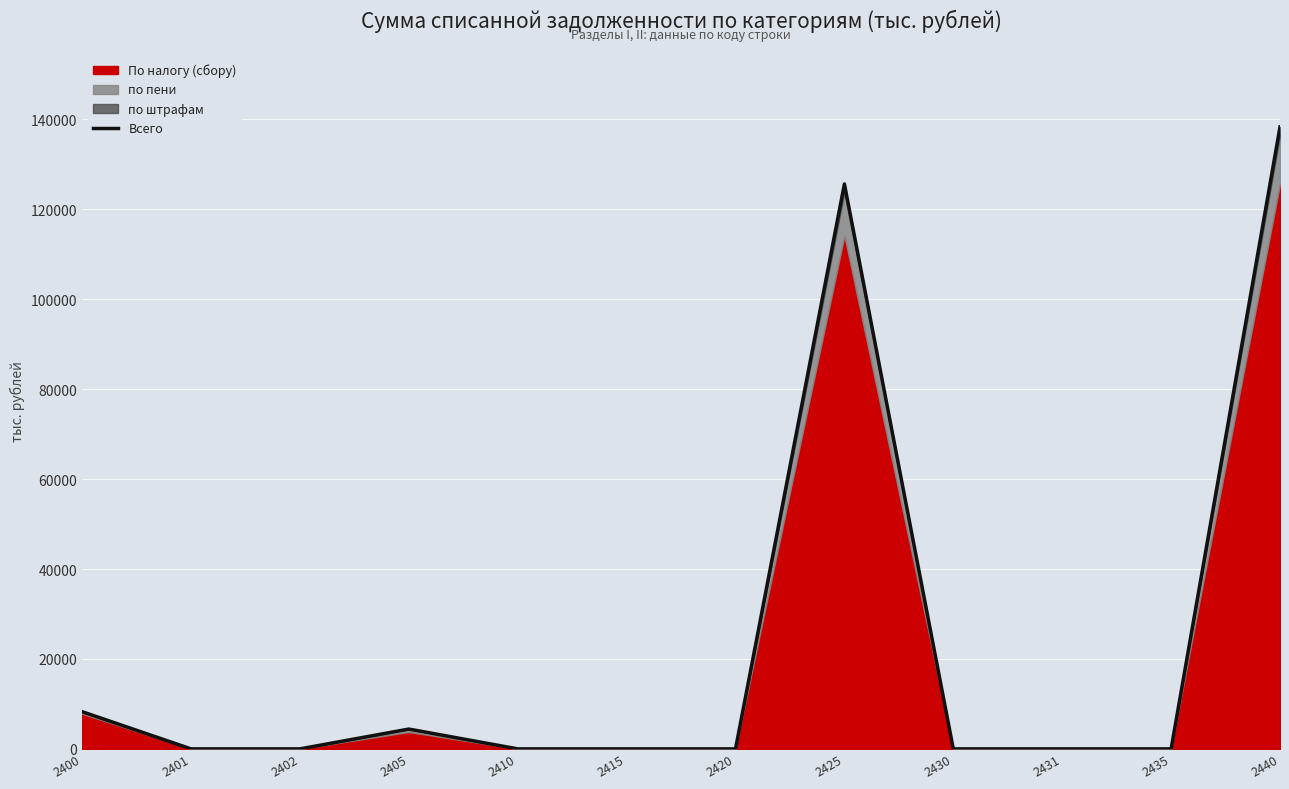

What is the difference between the values at 2401 and 2440?

138333